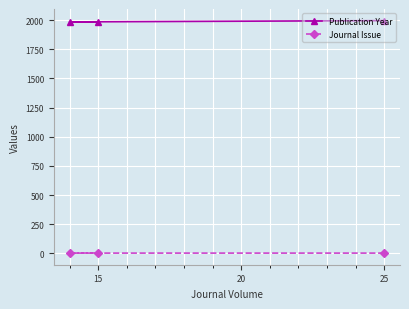

What is the sum of all Journal Issue values?

7